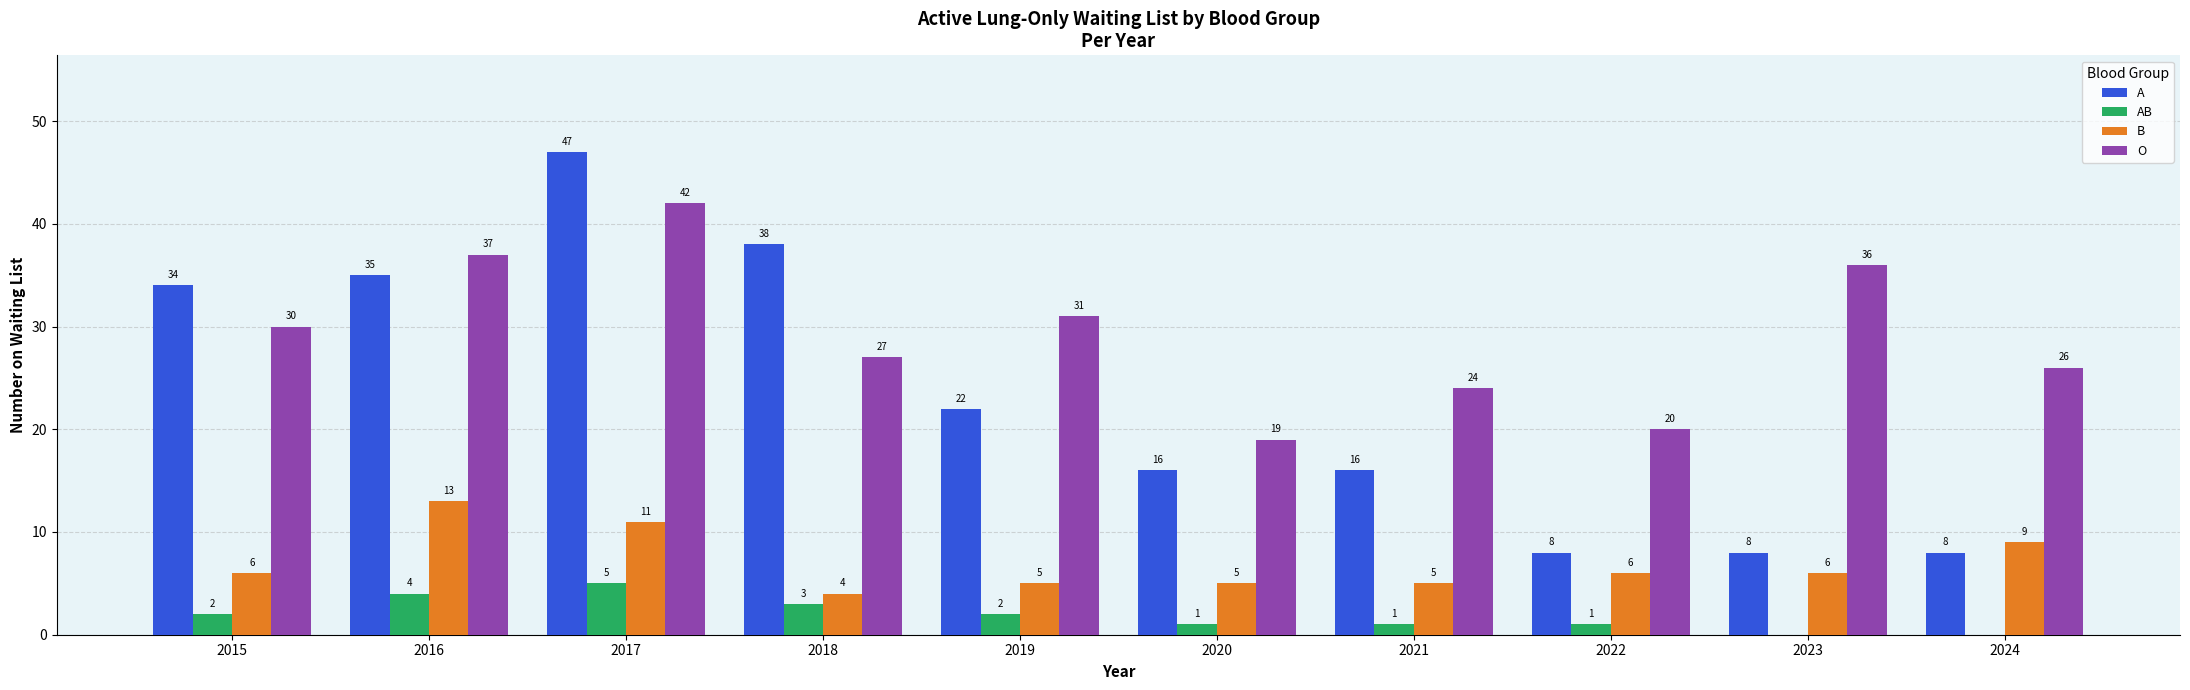

Reading left to right, list all the values displayed in this chart.

A: 2015=34	2016=35	2017=47	2018=38	2019=22	2020=16	2021=16	2022=8	2023=8	2024=8
AB: 2015=2	2016=4	2017=5	2018=3	2019=2	2020=1	2021=1	2022=1	2023=0	2024=0
B: 2015=6	2016=13	2017=11	2018=4	2019=5	2020=5	2021=5	2022=6	2023=6	2024=9
O: 2015=30	2016=37	2017=42	2018=27	2019=31	2020=19	2021=24	2022=20	2023=36	2024=26